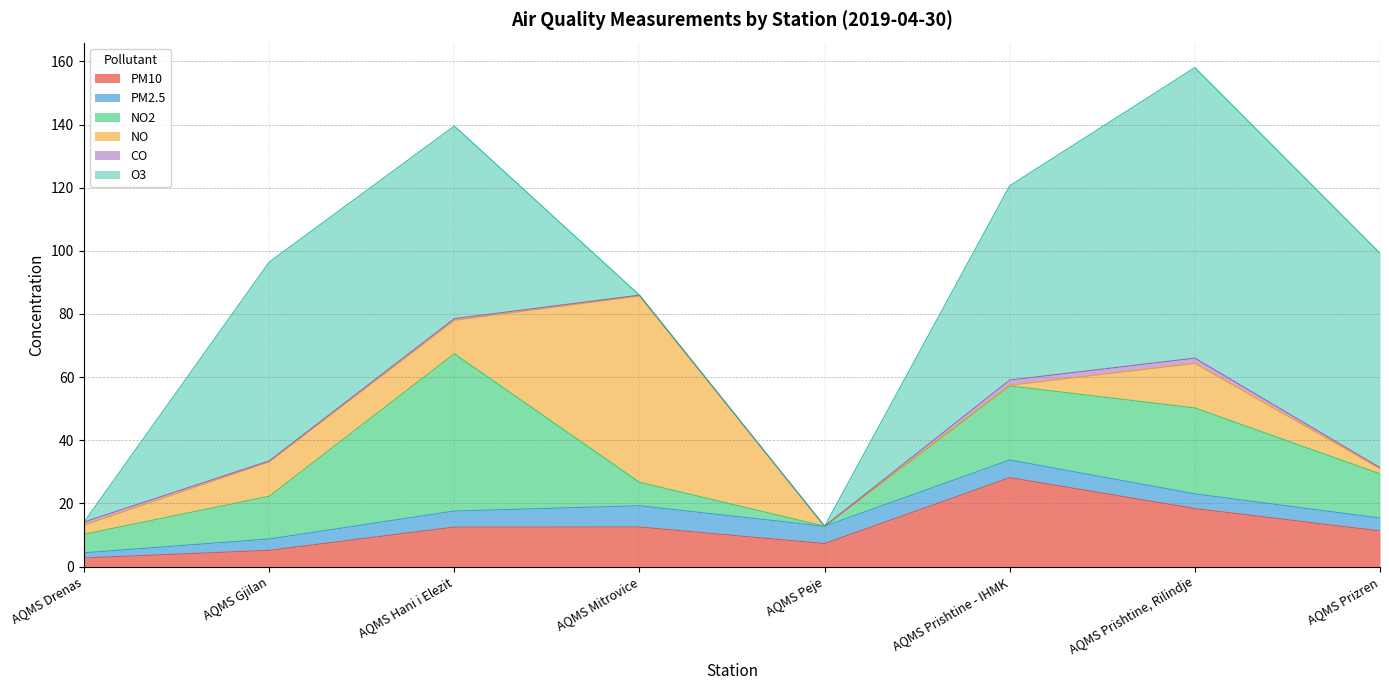

Where is the first local minimum for CO?

AQMS Gjilan